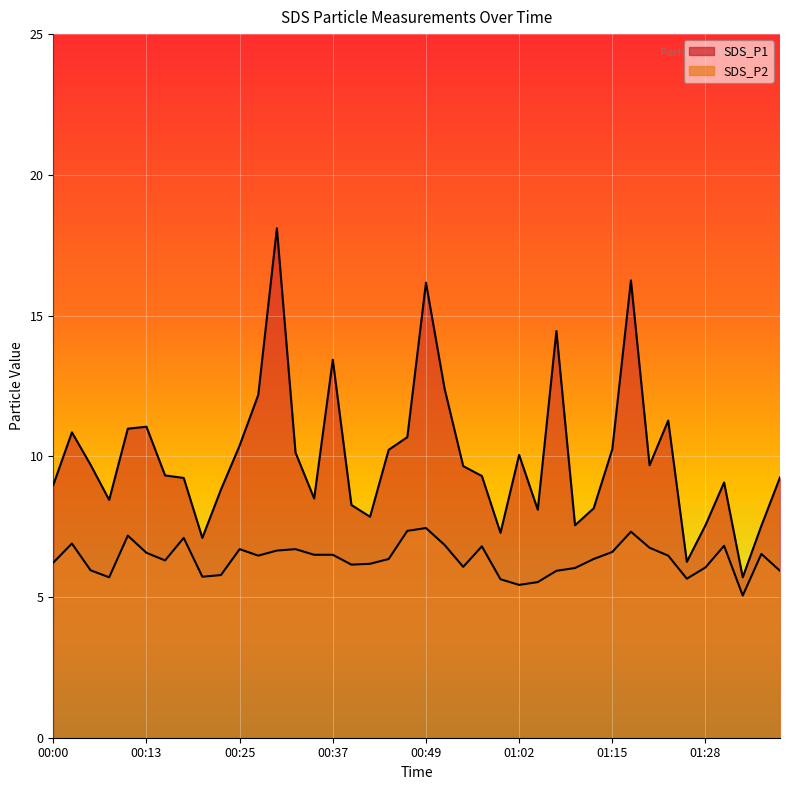

Which has a higher value, 00:30 or 00:10?

00:30